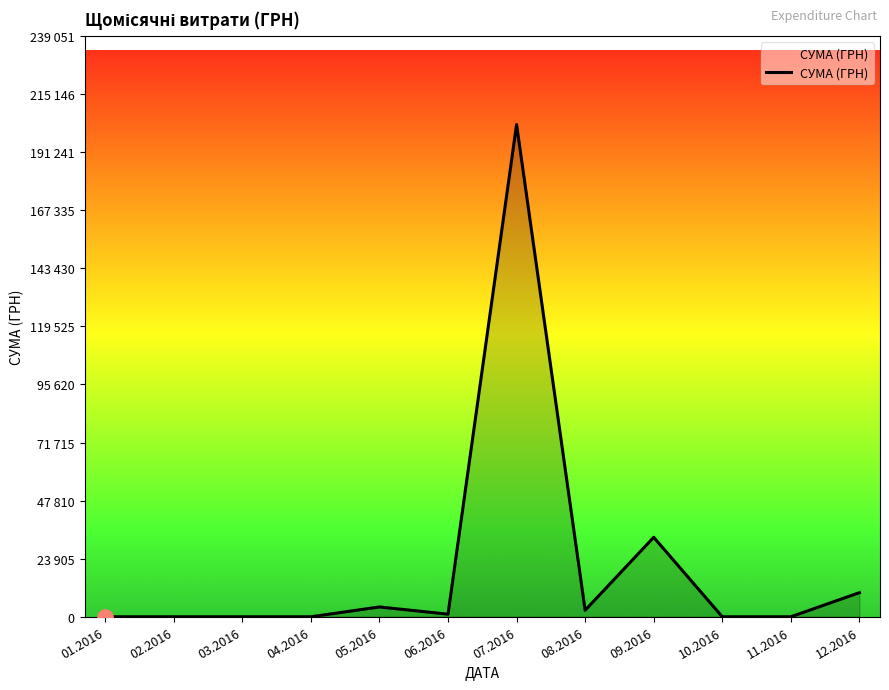

Which has a higher value, 09.2016 or 06.2016?

09.2016